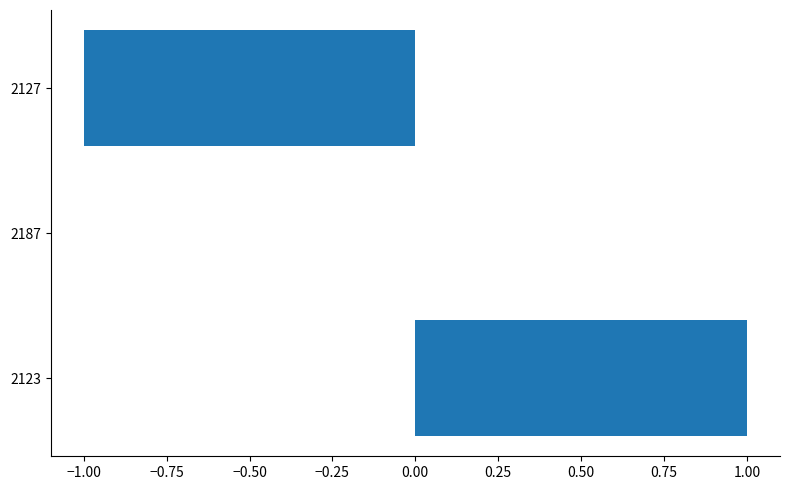

Count the number of categories in the chart.

3